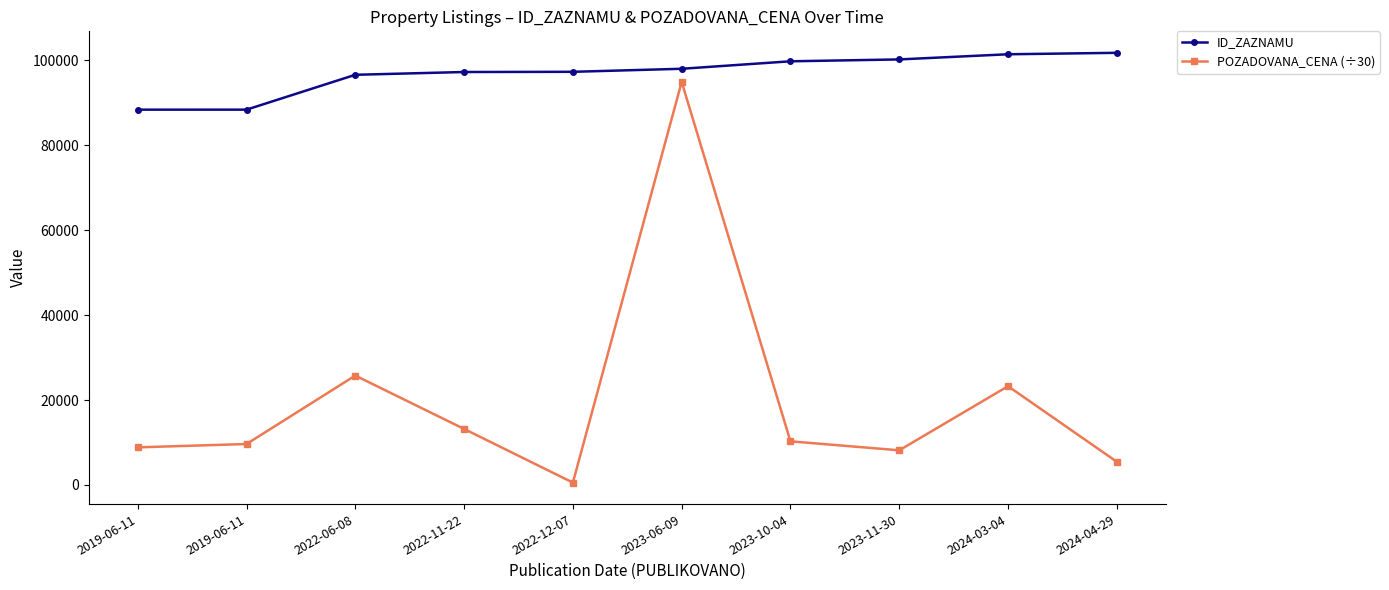

What is the spread (max minus min) of values at 2023-06-09?

3098.3